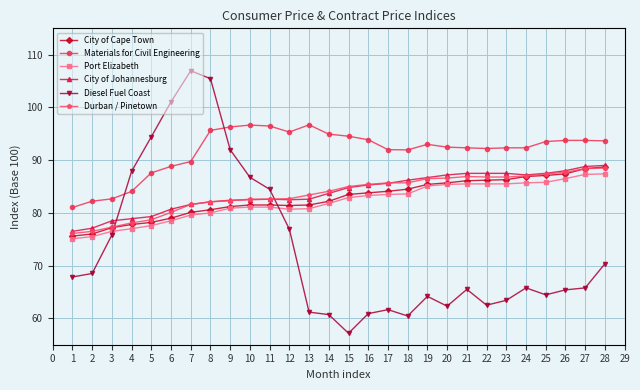

Which series changed the most between 10 and 22?

Diesel Fuel Coast